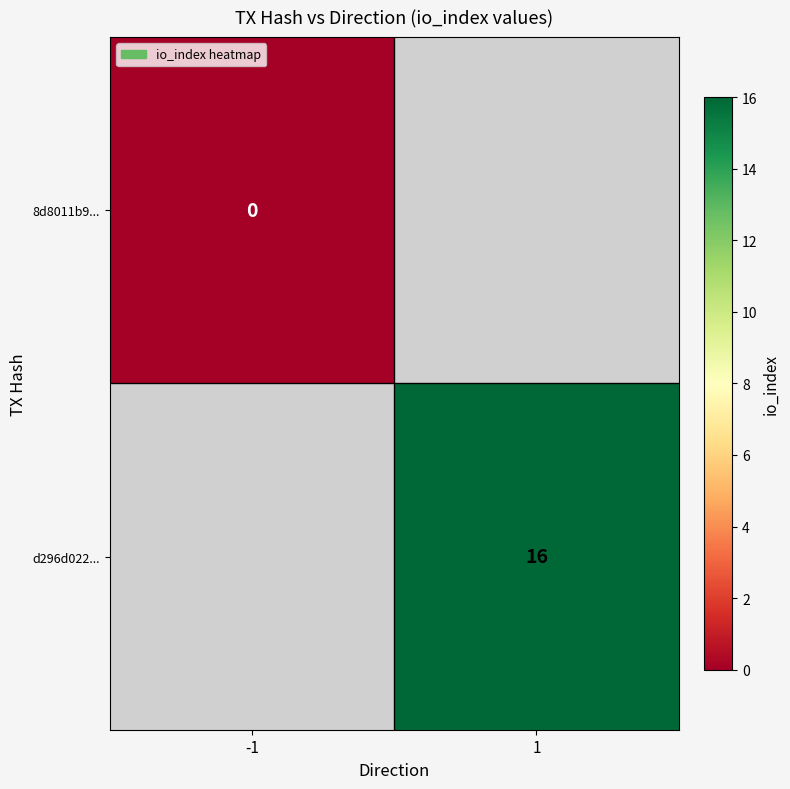

Is it true that d296d022... equals 16 at 1?

True